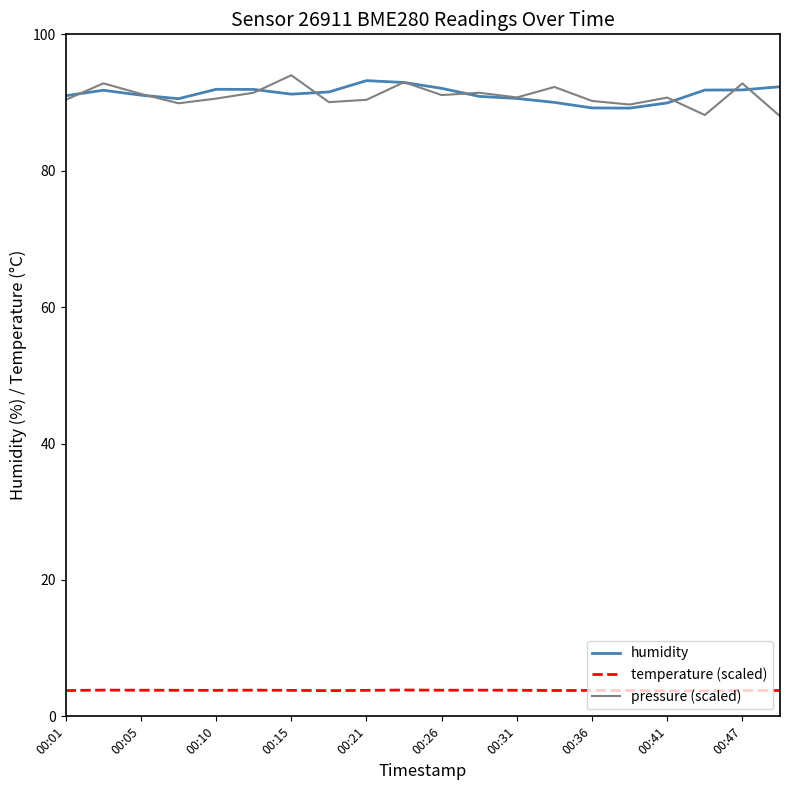

What is the difference between the maximum and minimum values in the pressure (scaled) series?

6.0